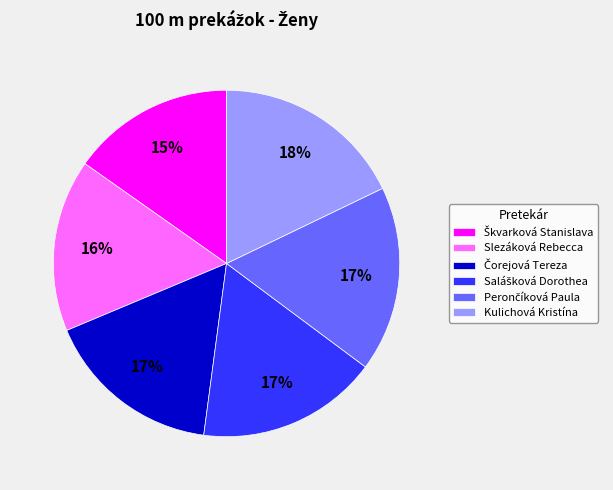

To the nearest percent, what is the average slice percentage?

17%